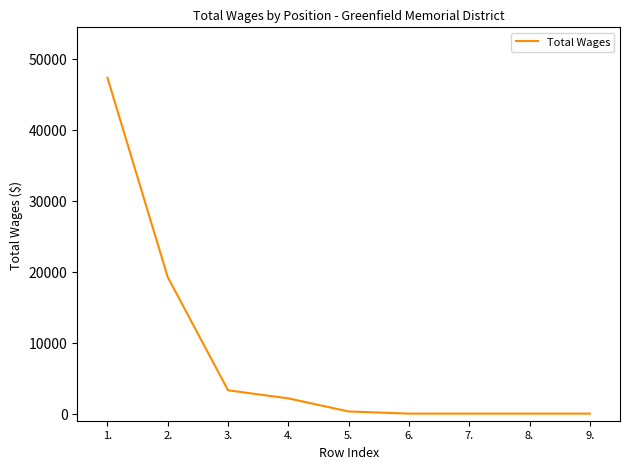

Reading right to left, extract all data points from this chart.

0	0	0	0	306	2148	3288	19230	47330